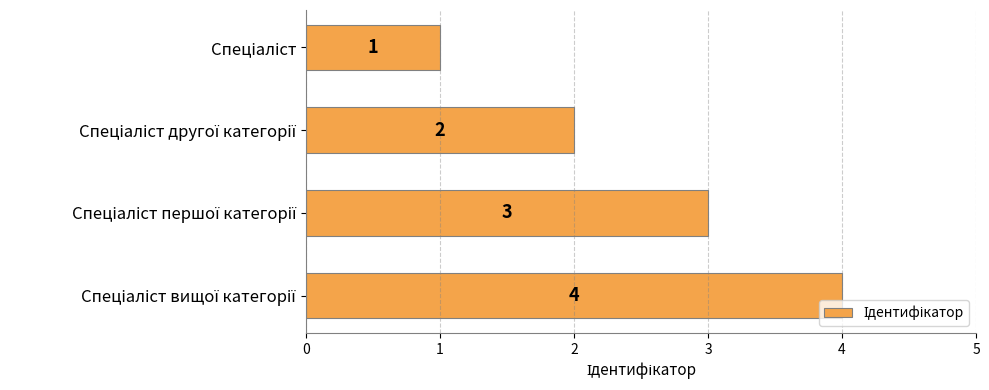

What is the value of the 2nd bar from the top?

2